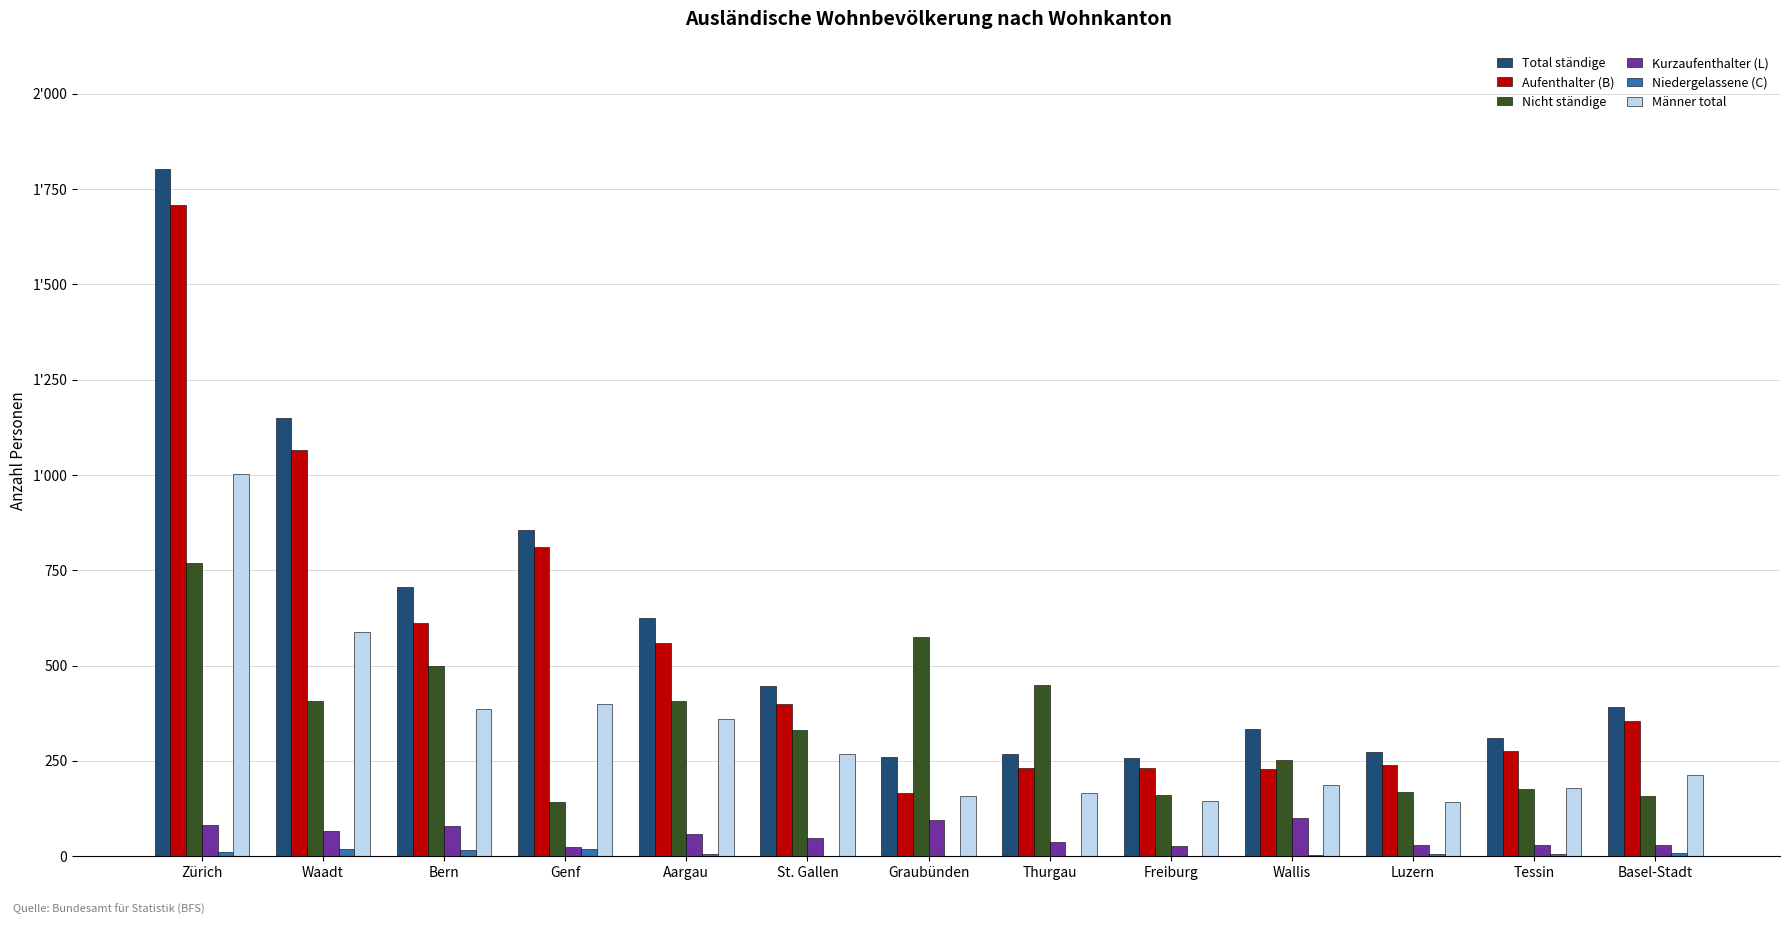

Reading right to left, list all the values displayed in this chart.

Total ständige: 392	310	272	333	258	269	261	446	624	855	707	1150	1802
Aufenthalter (B): 355	275	239	229	231	232	166	399	560	810	613	1066	1708
Nicht ständige: 157	176	168	253	160	449	575	332	407	142	499	406	770
Kurzaufenthalter (L): 29	28	28	100	27	37	94	47	59	25	79	65	82
Niedergelassene (C): 8	7	5	4	0	0	1	0	5	20	15	19	12
Männer total: 213	178	143	188	144	166	159	267	359	399	387	589	1004